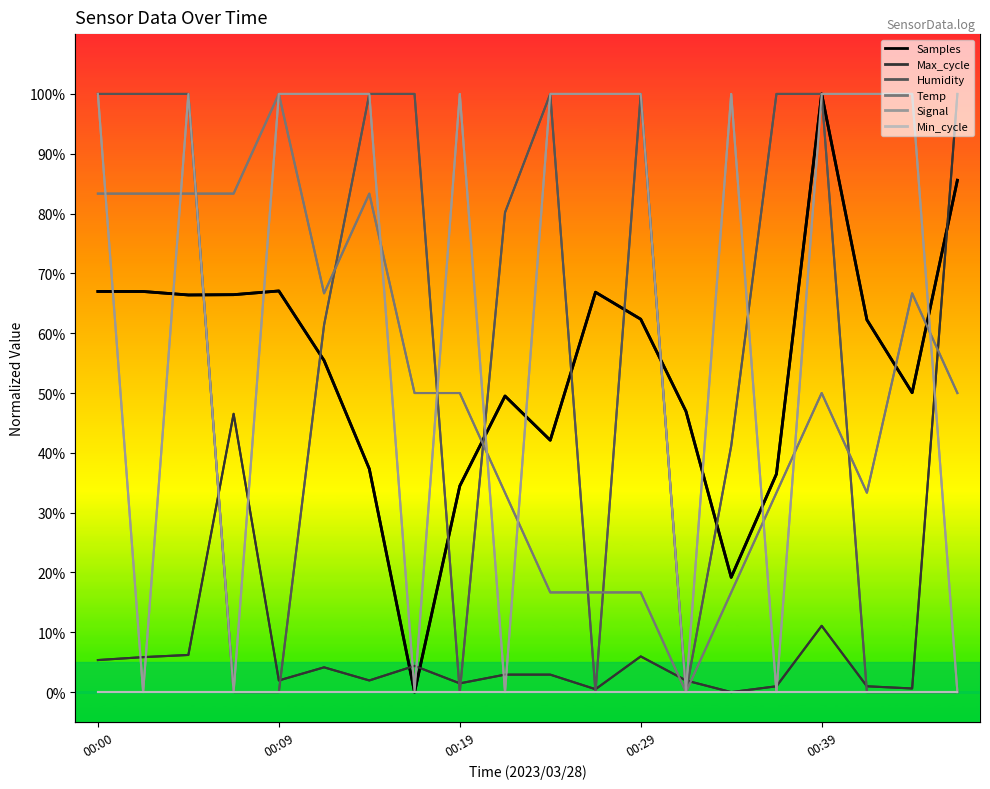

What is the difference between the highest and lowest values at 00:19?

100.0